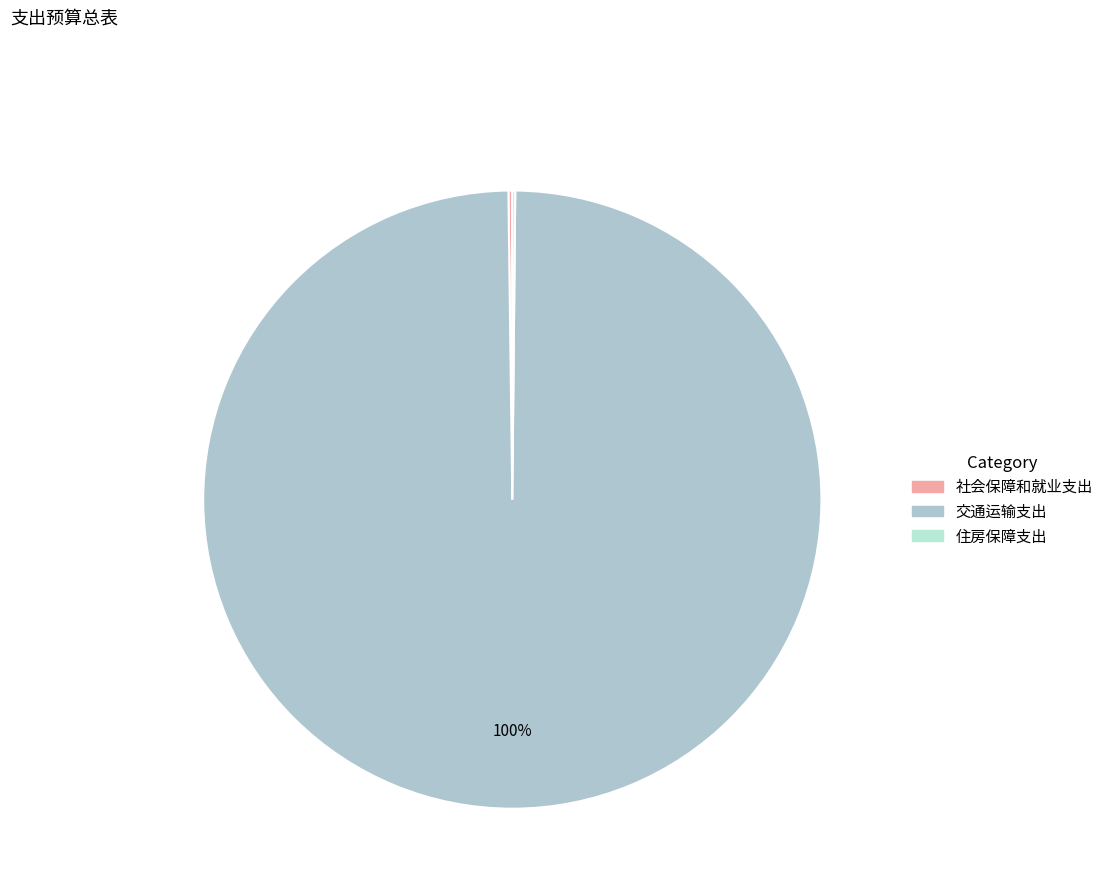

To the nearest percent, what is the combined percentage of 住房保障支出 and 交通运输支出?

100%